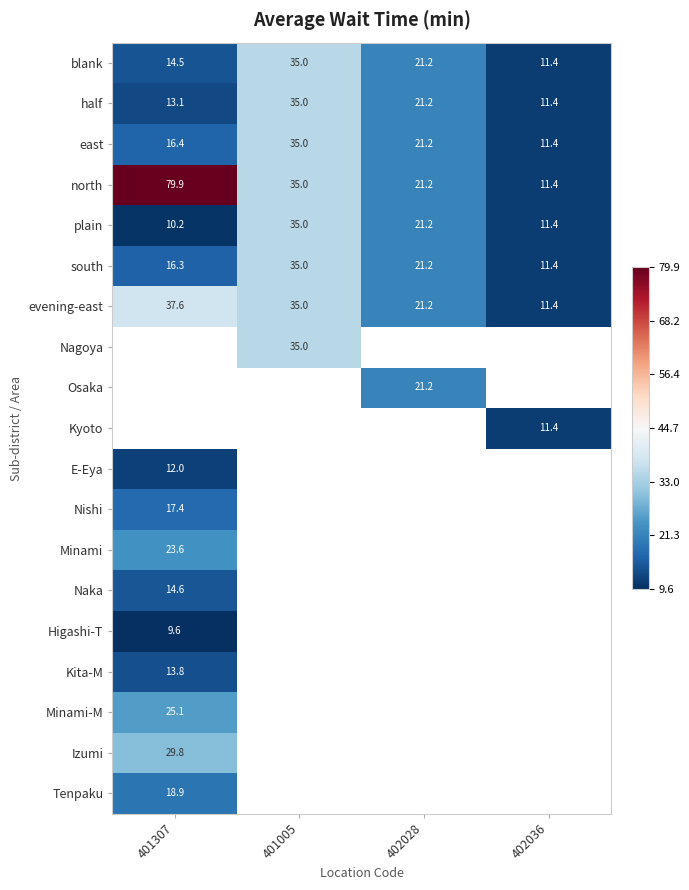

At which category does the chart reach its peak across all series?

401307